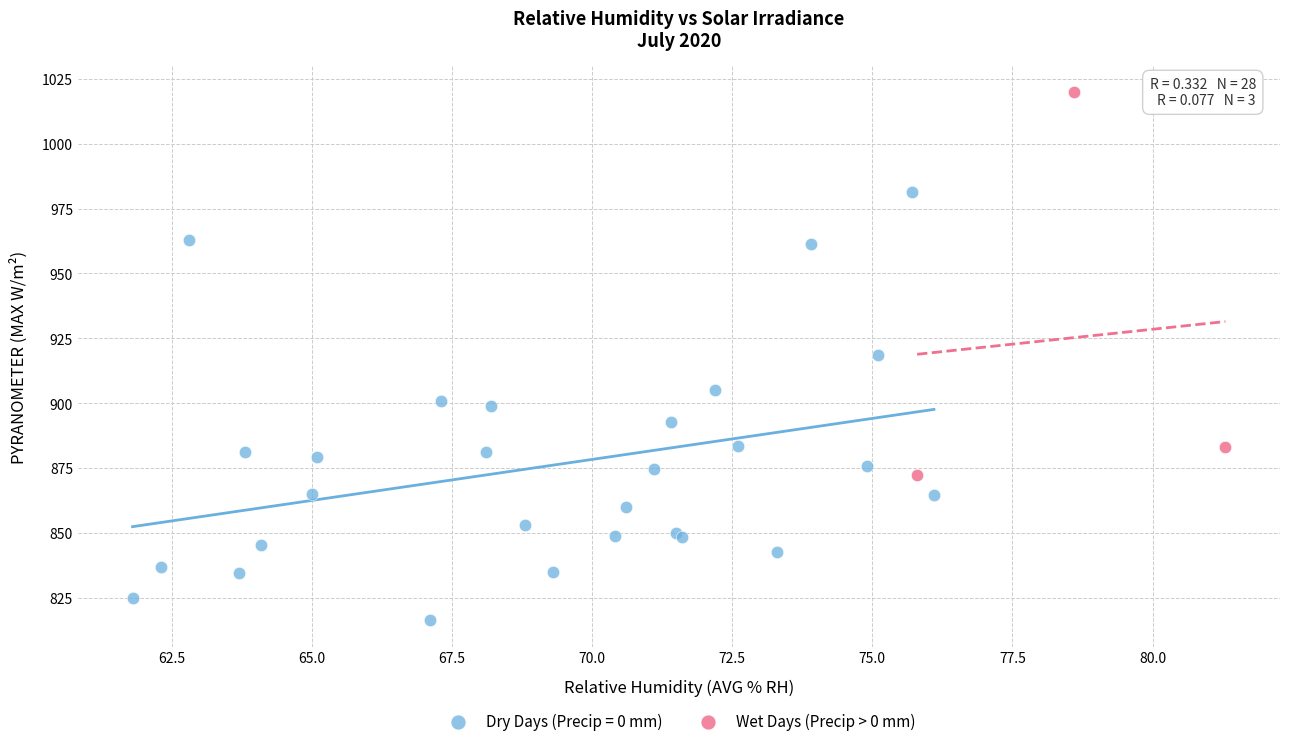

Which series contains the lowest Y value?

Dry Days (Precip = 0 mm)